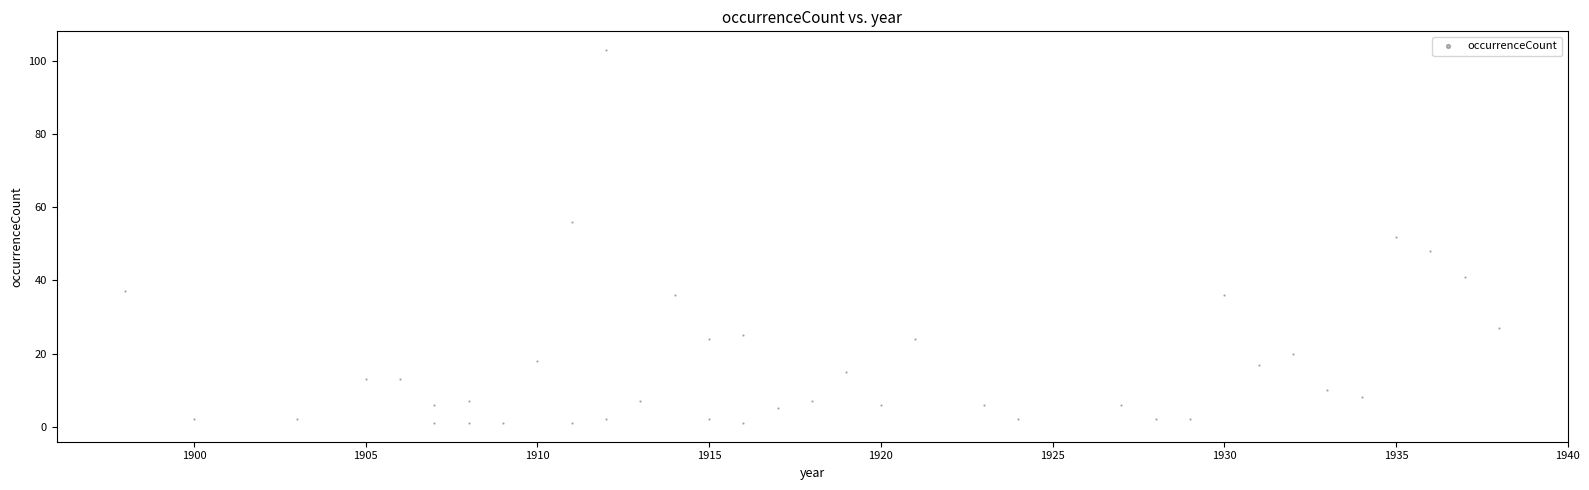

What is the range of X values (max minus min)?

40